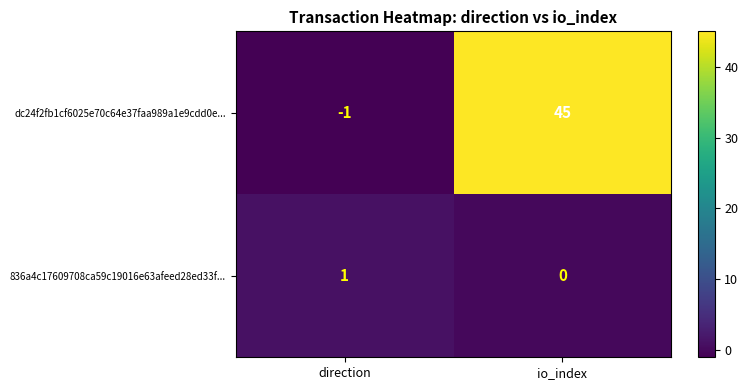

What is the total value across all series at io_index?

45